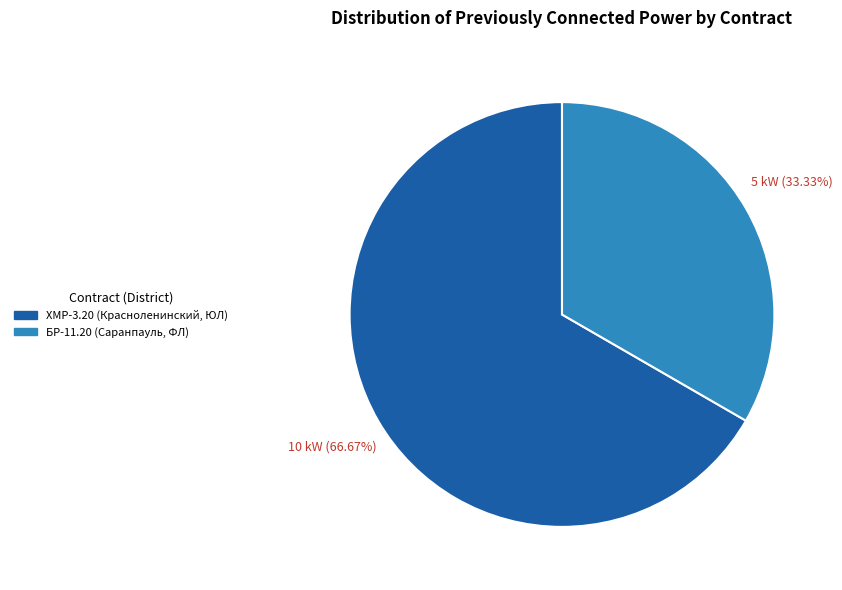

How many segments does this pie chart have?

2